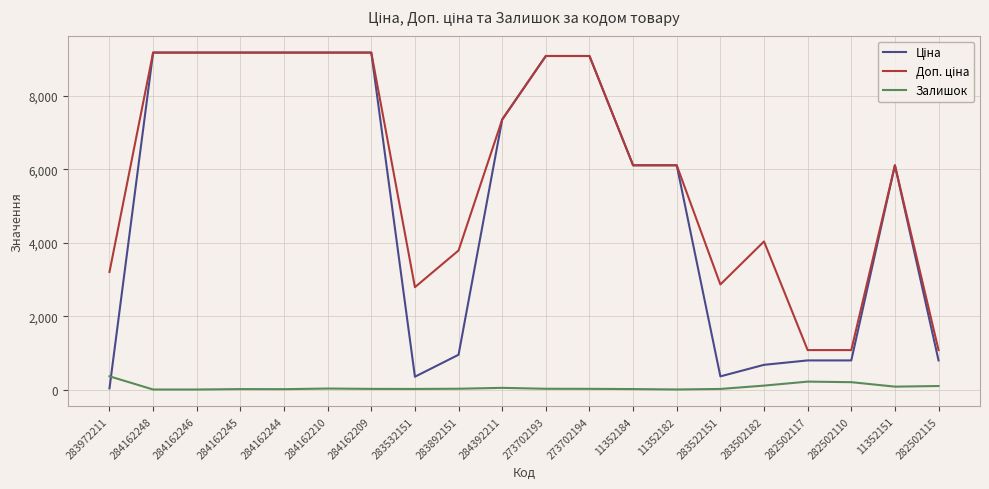

The Залишок series shows 12.0 at 11352184. True or false?

True